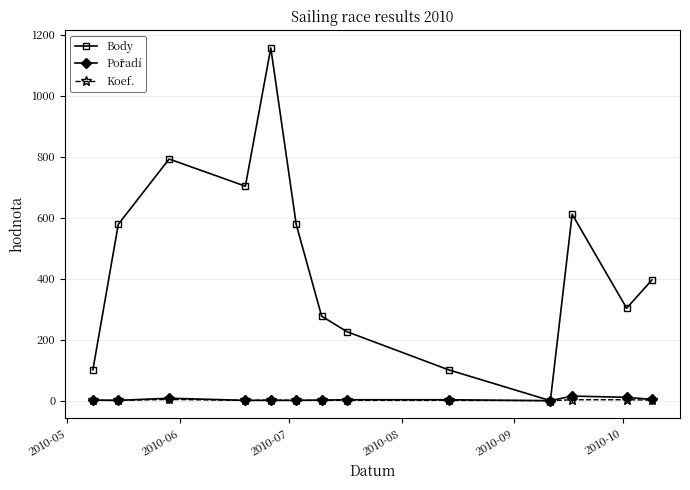

How many data points in Koef. are less than 1?

1